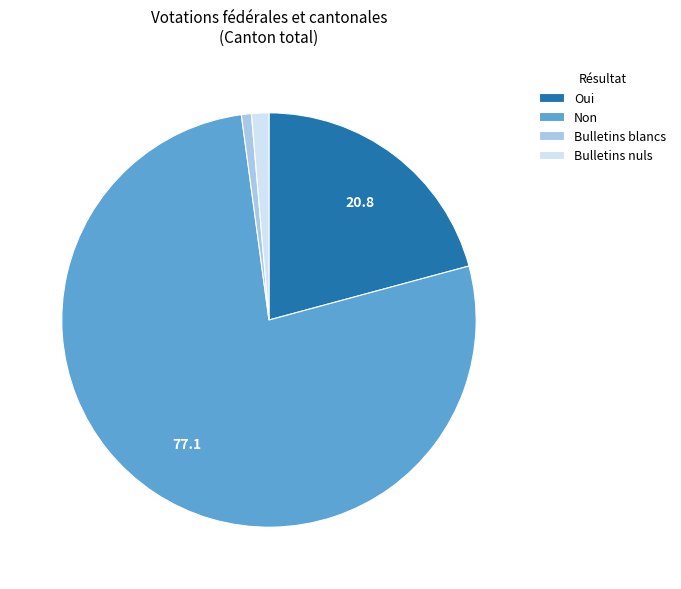

Between Bulletins blancs and Bulletins nuls, which is larger?

Bulletins nuls